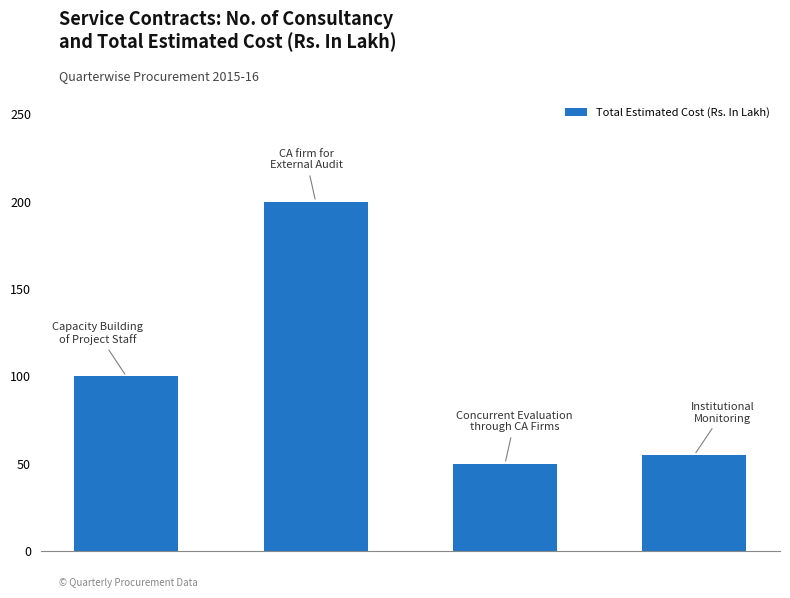

What is the difference between the second highest and minimum values?

50